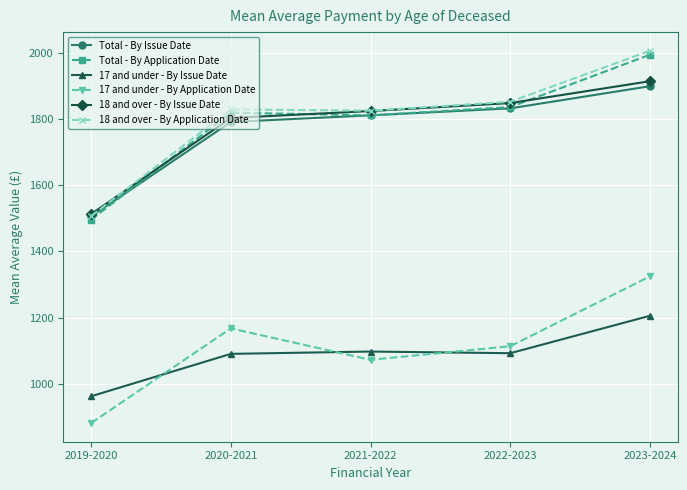

How many data points does each series have?

5